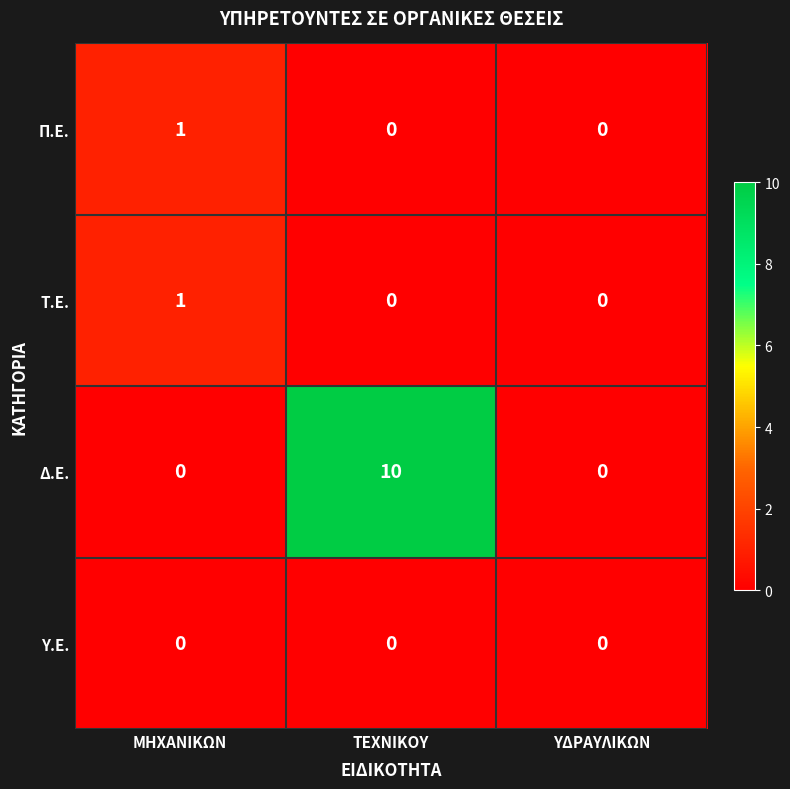

The Π.Ε. series shows 2 at ΜΗΧΑΝΙΚΩΝ. True or false?

False